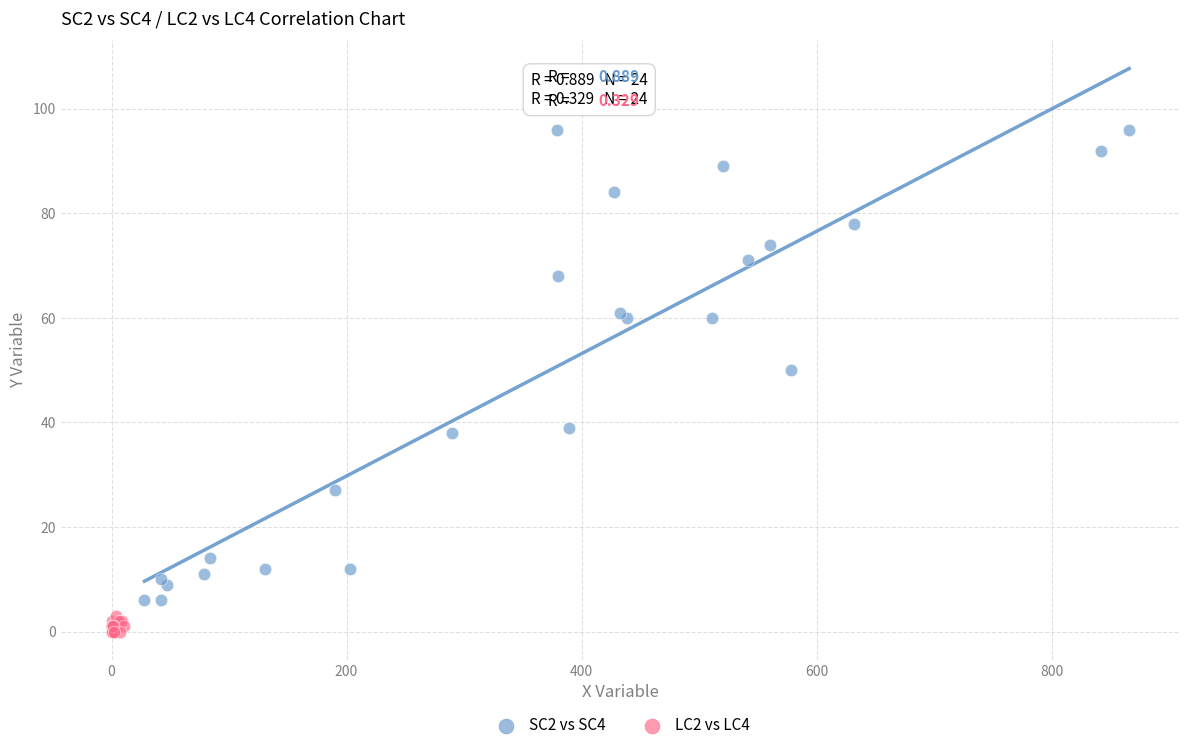

Which series contains the lowest Y value?

LC2 vs LC4